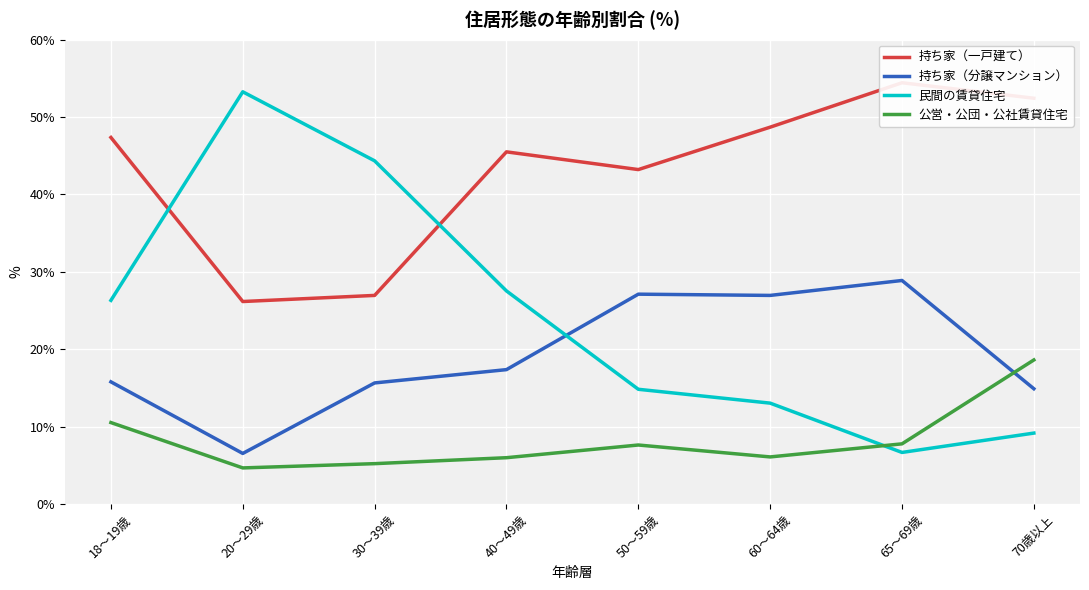

What is the difference between the 民間の賃貸住宅 values at 60～64歳 and 70歳以上?

3.9